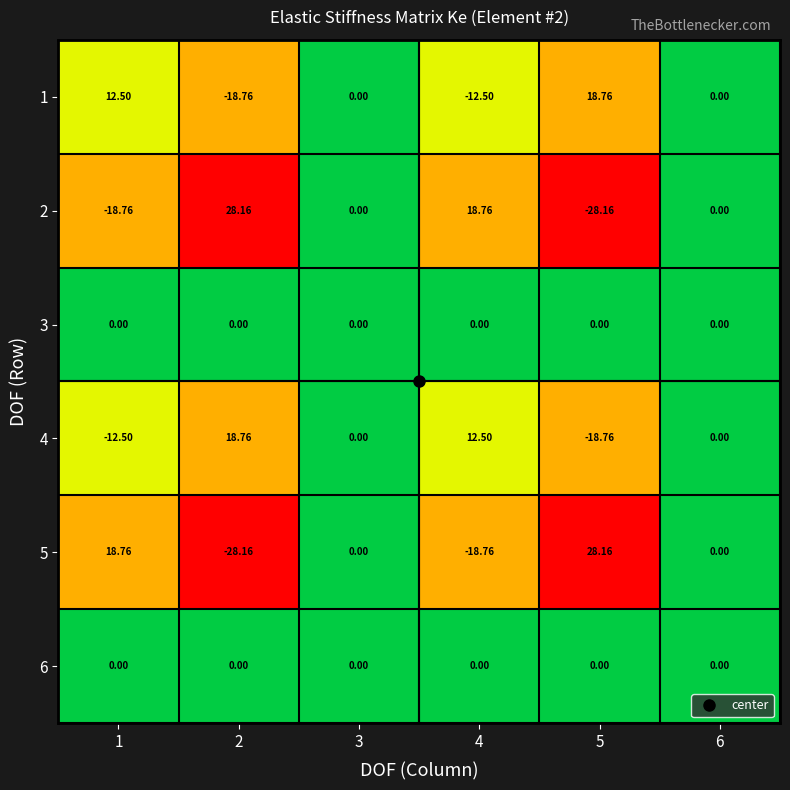

Count the number of data series in this chart.

6